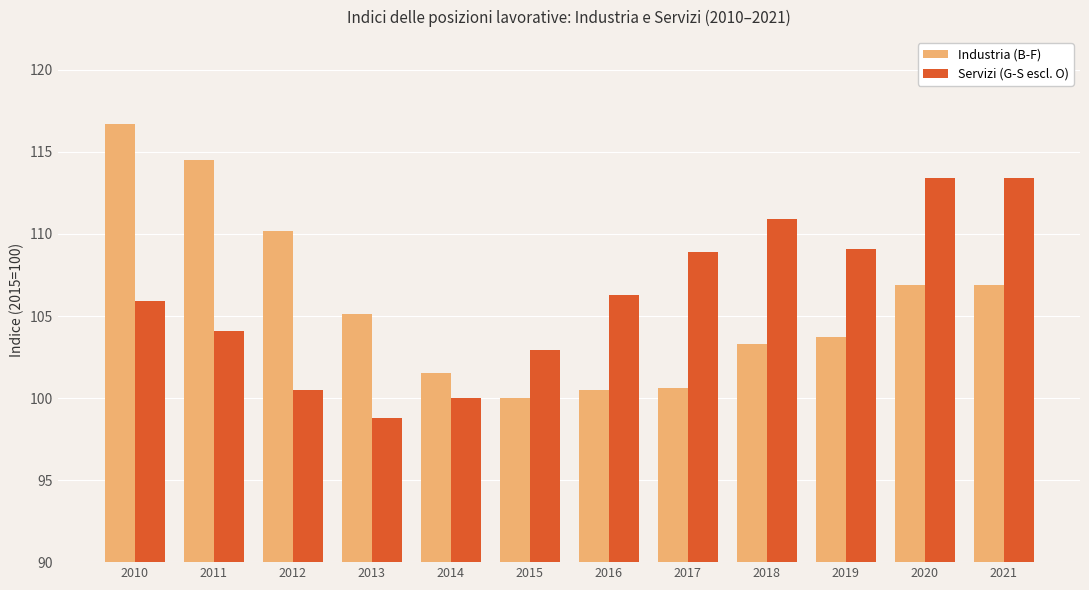

At which label does Industria (B-F) first exceed 105?

2010